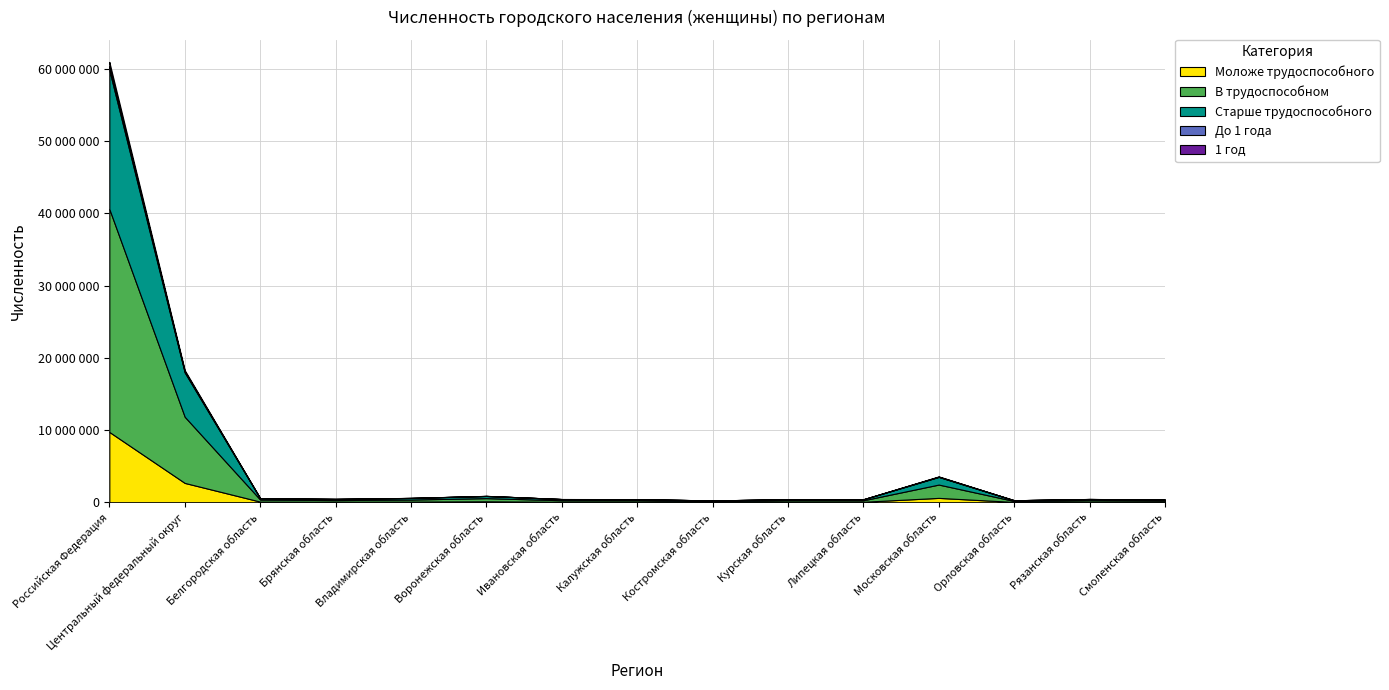

Reading right to left, what are all the values shown in this chart?

Всего: 367170	444495	270145	3504204	405690	417364	241243	422869	436672	866003	590684	456201	555515	17971450	59858643
Моложе трудоспособного: 51611	61896	37614	600525	62724	63021	40876	64602	62390	124223	87842	69878	85362	2672986	9732876
В трудоспособном: 180349	217277	133660	1844553	203998	208604	113923	206227	210755	441482	283582	222426	285183	9161494	30879880
Старше трудоспособного: 135210	165322	98871	1059126	138968	145739	86444	152040	163527	300298	219260	163897	184970	6136970	19245887
До 1 года: 2611	3458	1882	33662	3233	3337	2057	3457	2960	6969	4392	3609	4300	155051	538121
1 год: 2944	3564	2139	39047	3598	3632	2132	3963	3464	7743	5114	3995	4788	163742	579348